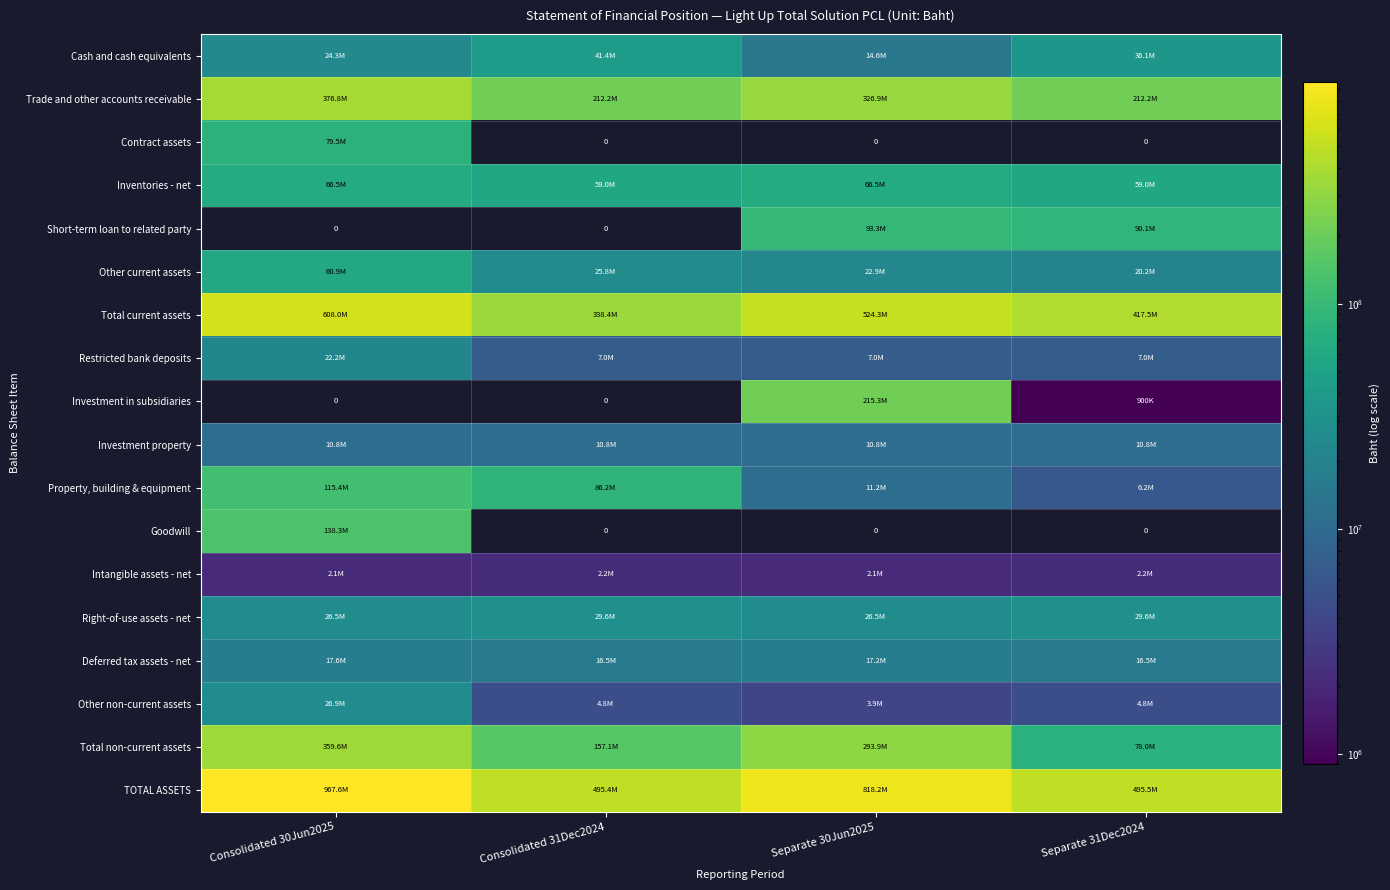

What is the difference between the maximum and minimum values in the Property, building & equipment series?

109148427